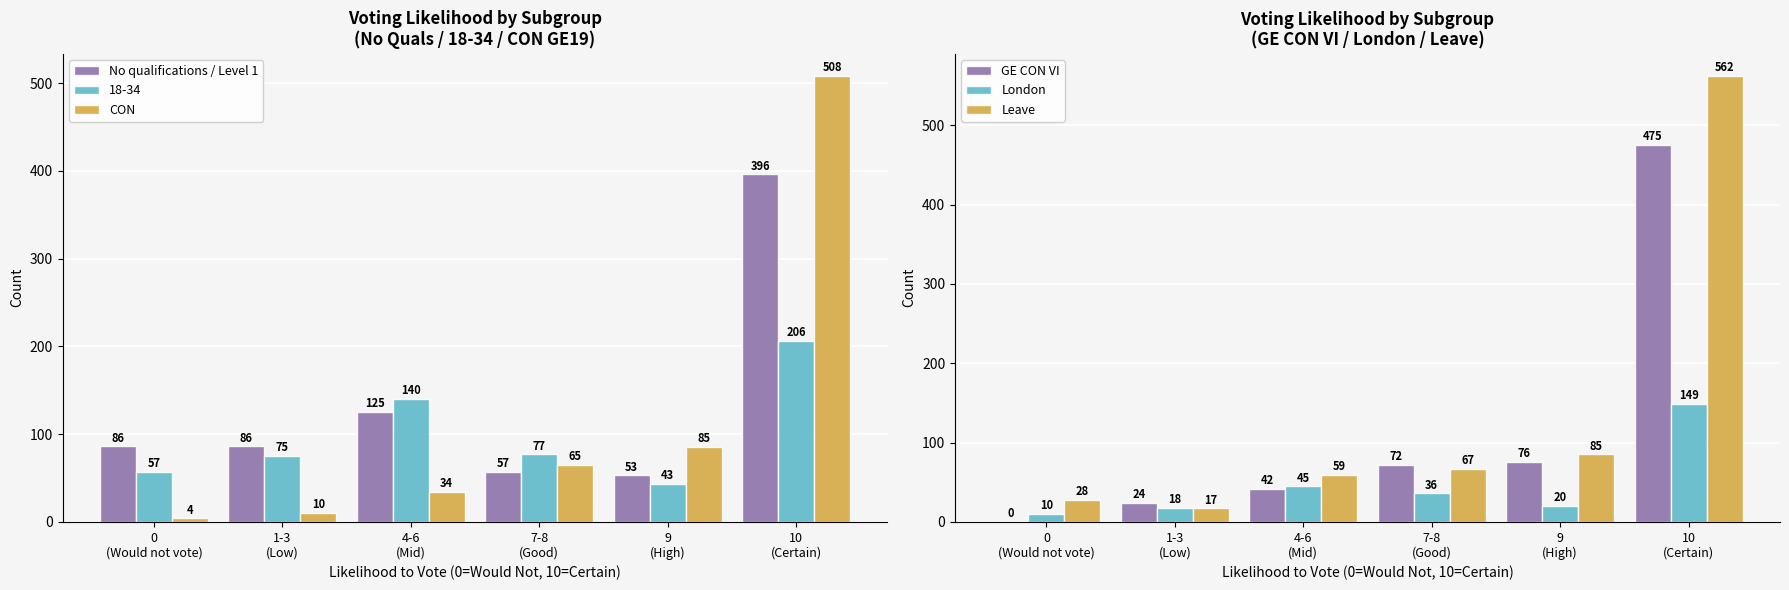

What is the value of the No qualifications / Level 1 bar at the 2nd from the left?

86